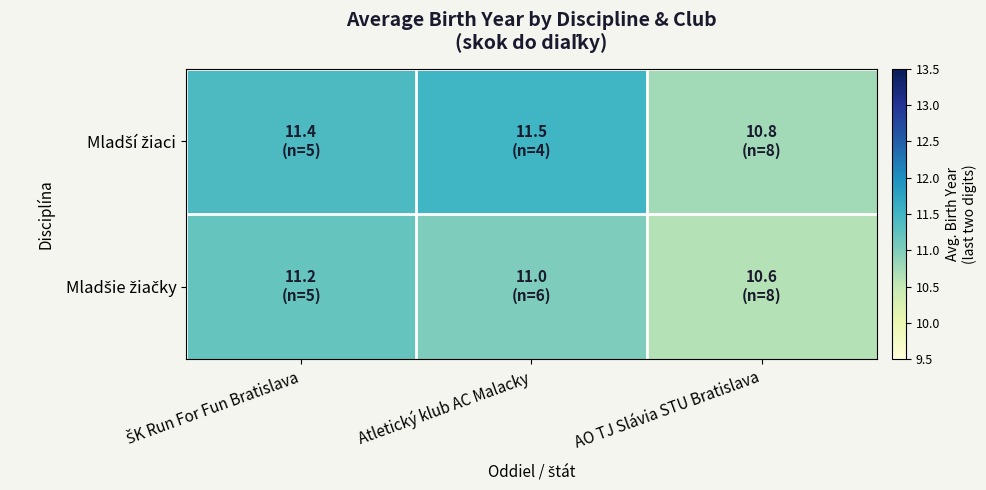

At how many categories does at least one series exceed 10?

3